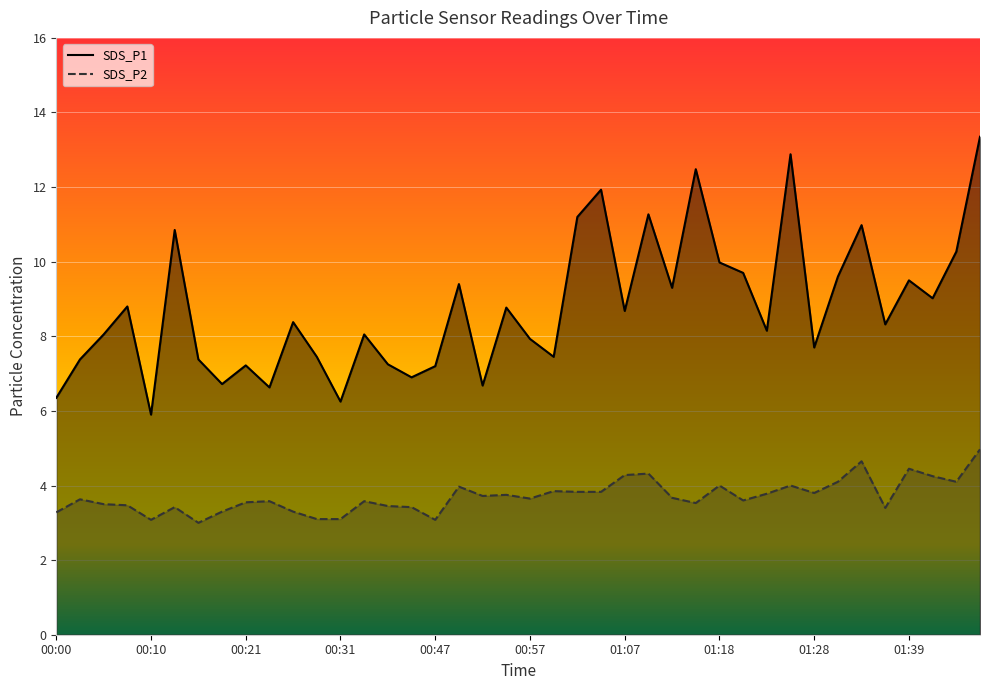

Reading left to right, what are all the values shown in this chart?

SDS_P1: 6.3	7.4	8.1	8.8	5.9	10.8	7.4	6.7	7.2	6.6	8.4	7.5	6.2	8.1	7.2	6.9	7.2	9.4	6.7	8.8	7.9	7.5	11.2	11.9	8.7	11.3	9.3	12.5	10.0	9.7	8.2	12.9	7.7	9.6	11.0	8.3	9.5	9.0	10.3	13.3
SDS_P2: 3.3	3.6	3.5	3.5	3.1	3.4	3.0	3.3	3.5	3.6	3.3	3.1	3.1	3.6	3.5	3.4	3.1	4.0	3.7	3.8	3.6	3.9	3.8	3.8	4.3	4.3	3.7	3.5	4.0	3.6	3.8	4.0	3.8	4.1	4.7	3.4	4.5	4.2	4.1	5.0